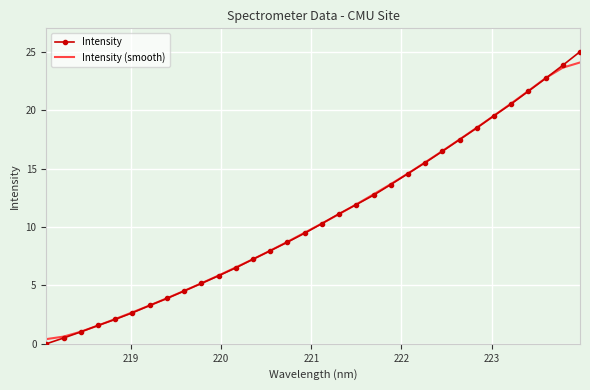

Which series has the widest spread of values?

Intensity